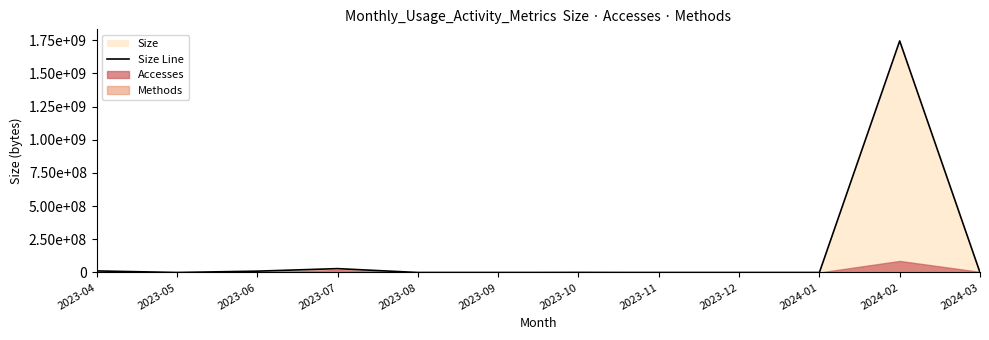

Reading right to left, what are all the values shown in this chart?

3814	1745111345	0	0	0	31	0	0	29087015	10136368	0	11894979